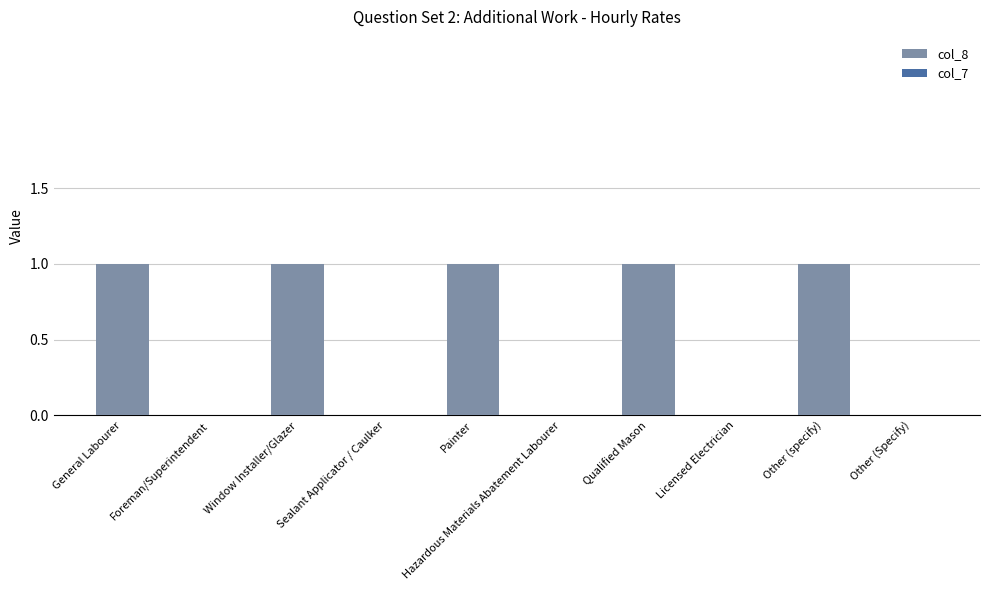

True or false: the data shows 1 at Other (specify).

True